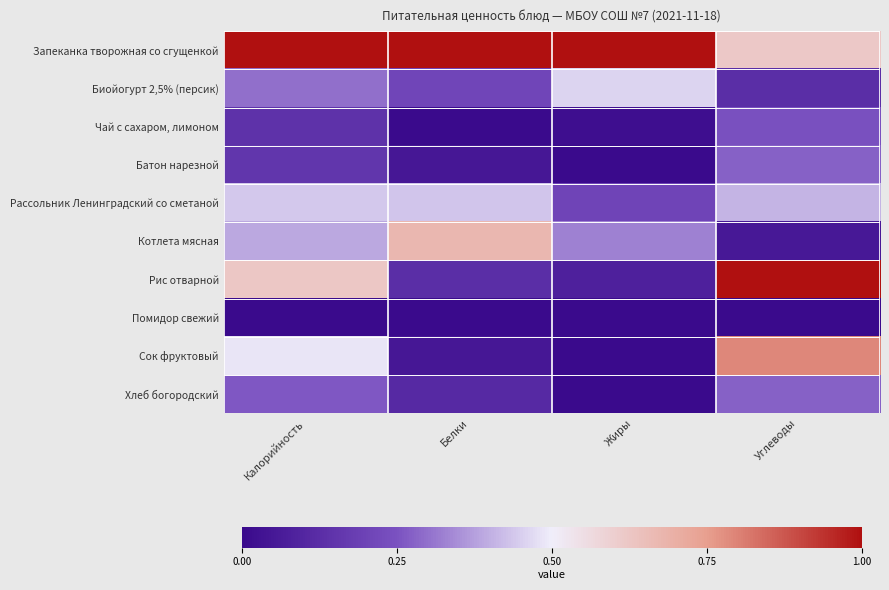

Reading right to left, list all the values displayed in this chart.

Запеканка творожная со сгущенкой: Углеводы=0.6	Жиры=1.0	Белки=1.0	Калорийность=1.0
Биойогурт 2,5% (персик): Углеводы=0.1	Жиры=0.5	Белки=0.2	Калорийность=0.3
Чай с сахаром, лимоном: Углеводы=0.2	Жиры=0.0	Белки=0.0	Калорийность=0.1
Батон нарезной: Углеводы=0.3	Жиры=0.0	Белки=0.0	Калорийность=0.2
Рассольник Ленинградский со сметаной: Углеводы=0.4	Жиры=0.2	Белки=0.4	Калорийность=0.4
Котлета мясная: Углеводы=0.1	Жиры=0.3	Белки=0.7	Калорийность=0.4
Рис отварной: Углеводы=1.0	Жиры=0.1	Белки=0.1	Калорийность=0.6
Помидор свежий: Углеводы=0.0	Жиры=0.0	Белки=0.0	Калорийность=0.0
Сок фруктовый: Углеводы=0.8	Жиры=0.0	Белки=0.0	Калорийность=0.5
Хлеб богородский: Углеводы=0.3	Жиры=0.0	Белки=0.1	Калорийность=0.3